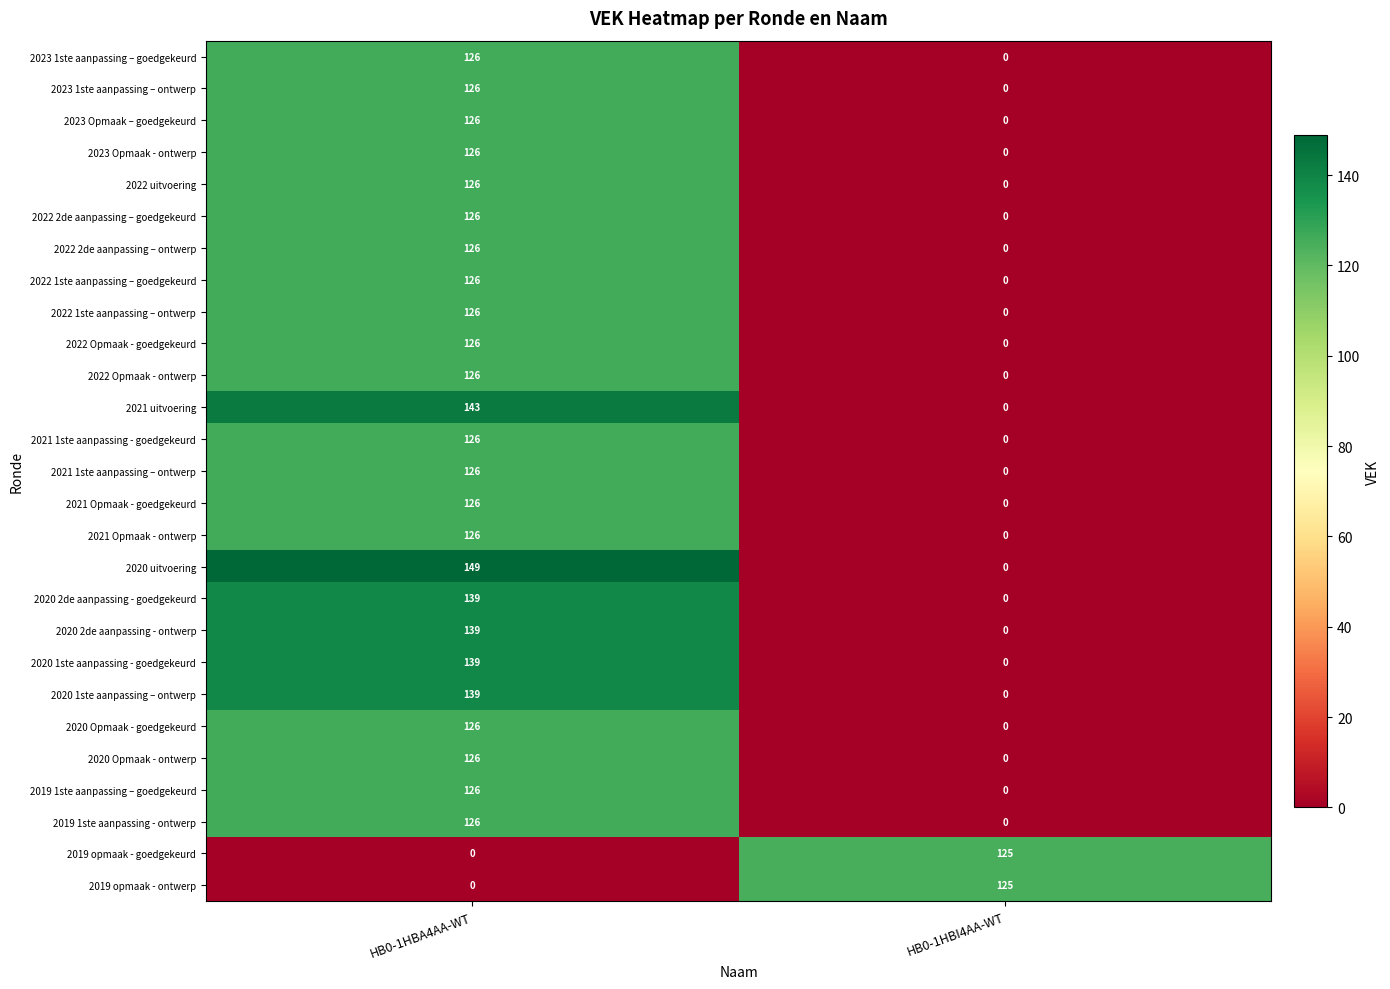

True or false: 2020 Opmaak - ontwerp has a value of 0 at HB0-1HBI4AA-WT.

True